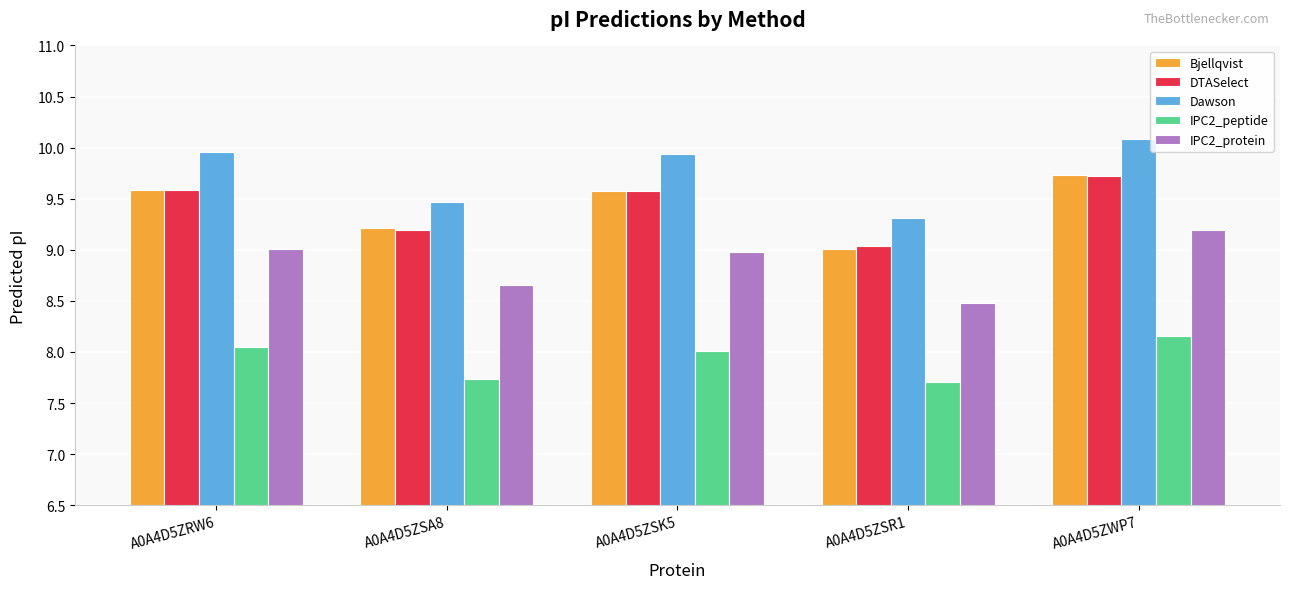

Is the value of Dawson at A0A4D5ZSR1 greater than the value of IPC2_protein at A0A4D5ZSK5?

Yes